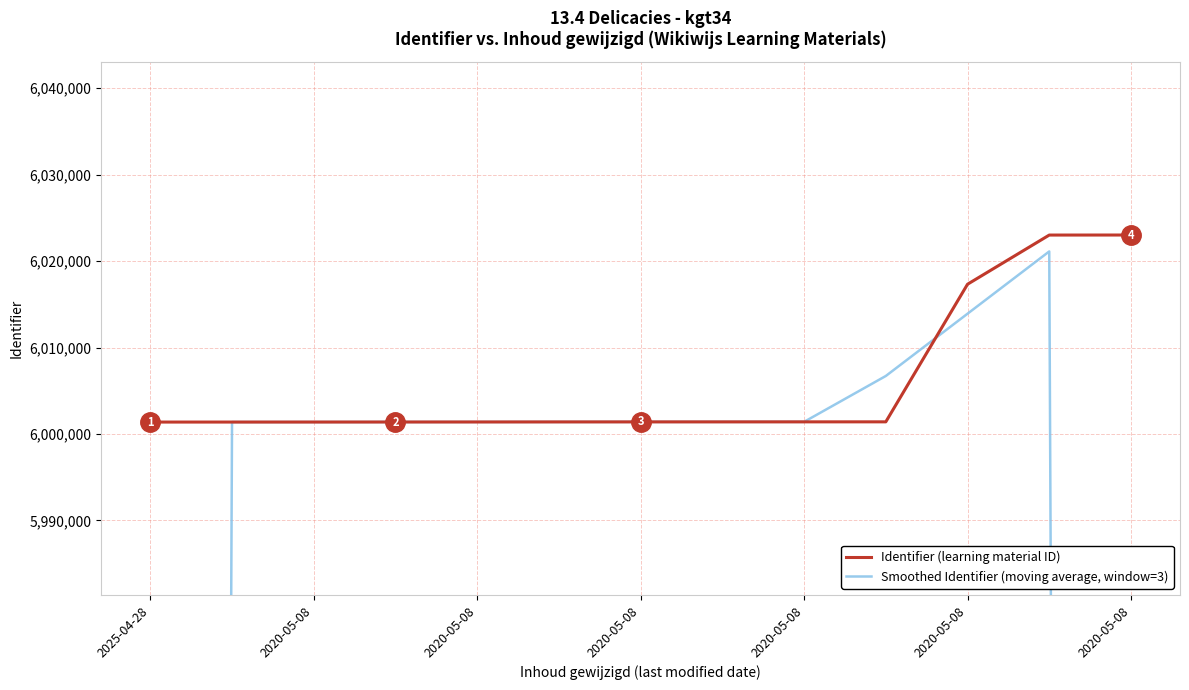

Is the value of Identifier (learning material ID) at 2020-05-08 greater than the value of Smoothed Identifier (moving average, window=3) at 2020-05-08?

No